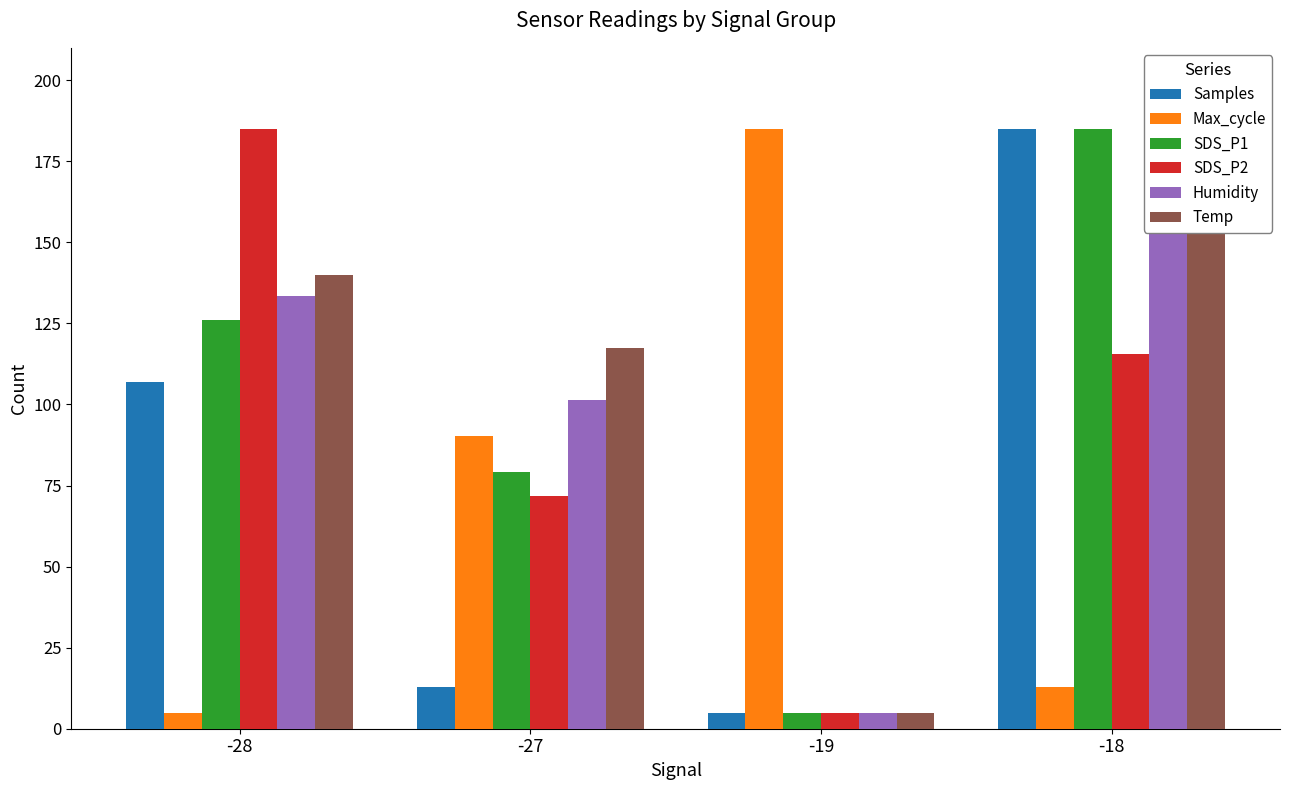

At which category does the chart reach its peak across all series?

-18